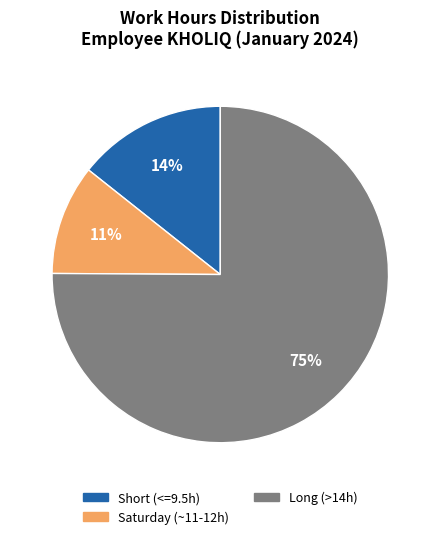

To the nearest percent, what is the average slice percentage?

33%